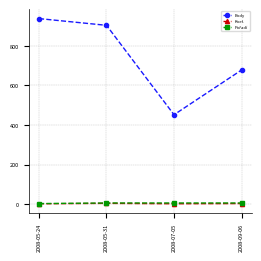

True or false: Koef. has a value of 3 at 2008-09-06.

True